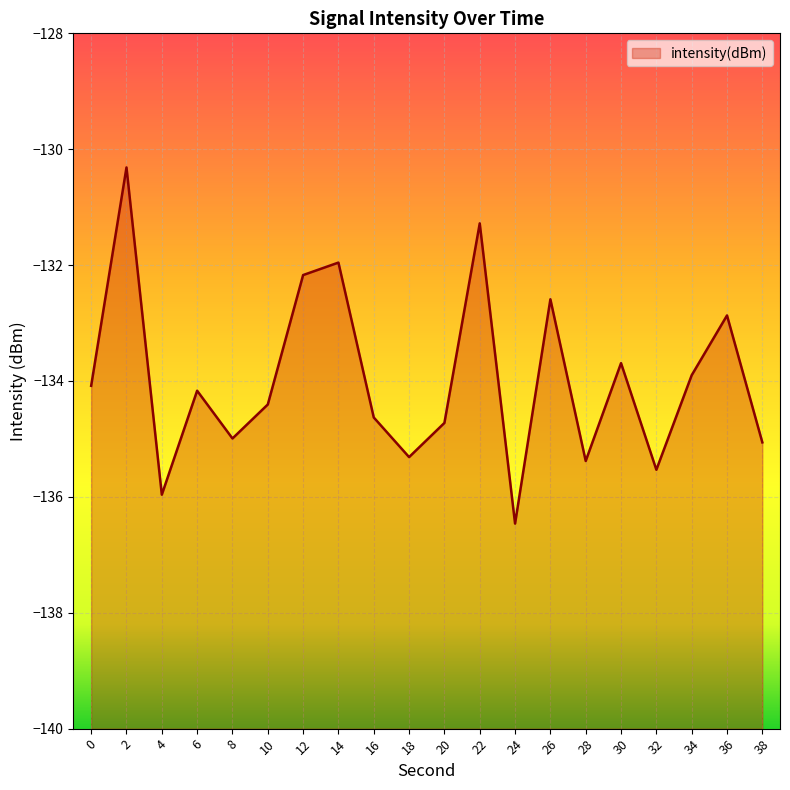

How many points are higher than both their immediate neighbors (excluding endpoints)?

7